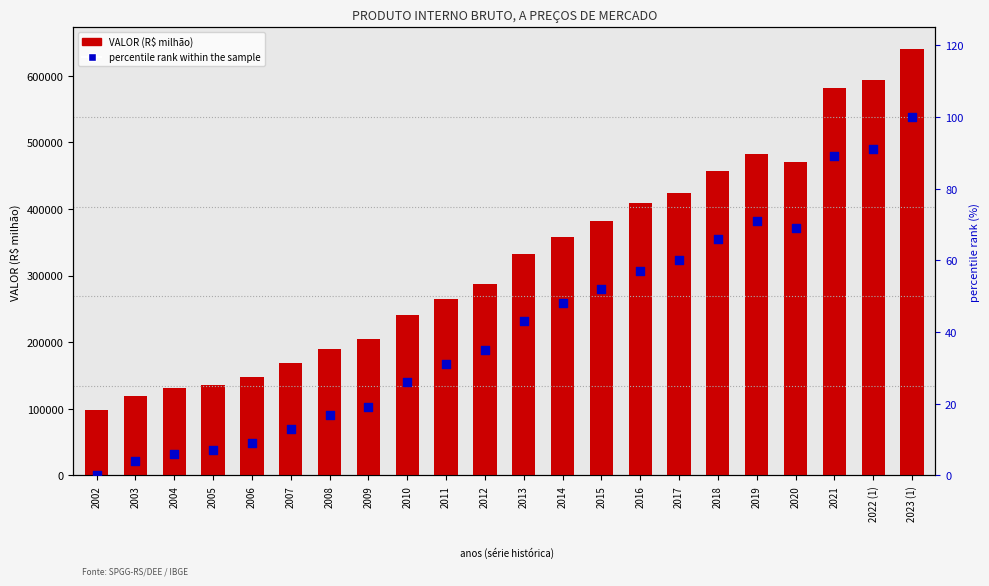

At how many categories does at least one series exceed 571278?

3